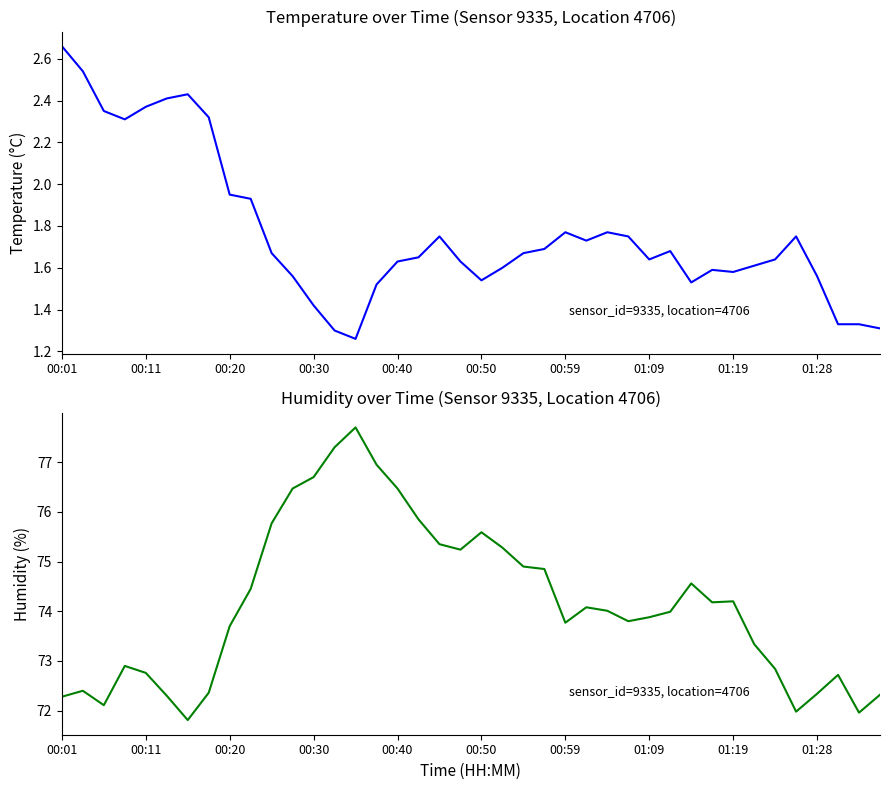

What is the sum of all values?

2965.5